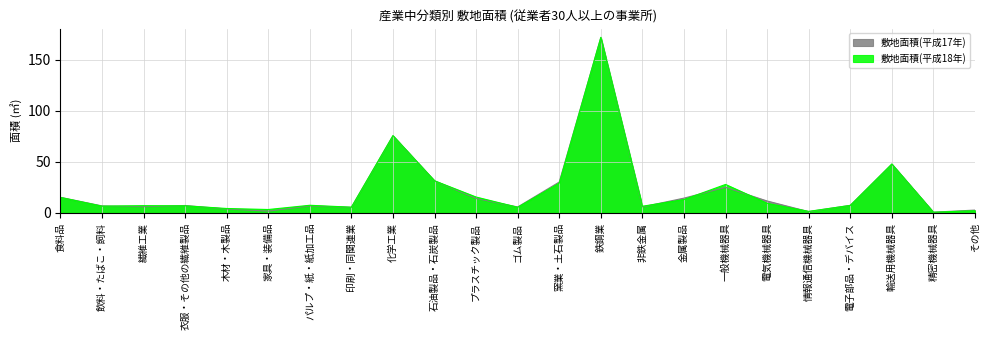

Rank the series by their average value, from lowest to highest.

敷地面積(平成17年), 敷地面積(平成18年)